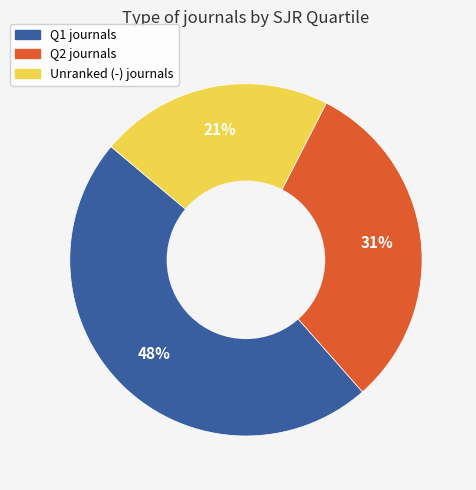

How many slices are in this pie chart?

3